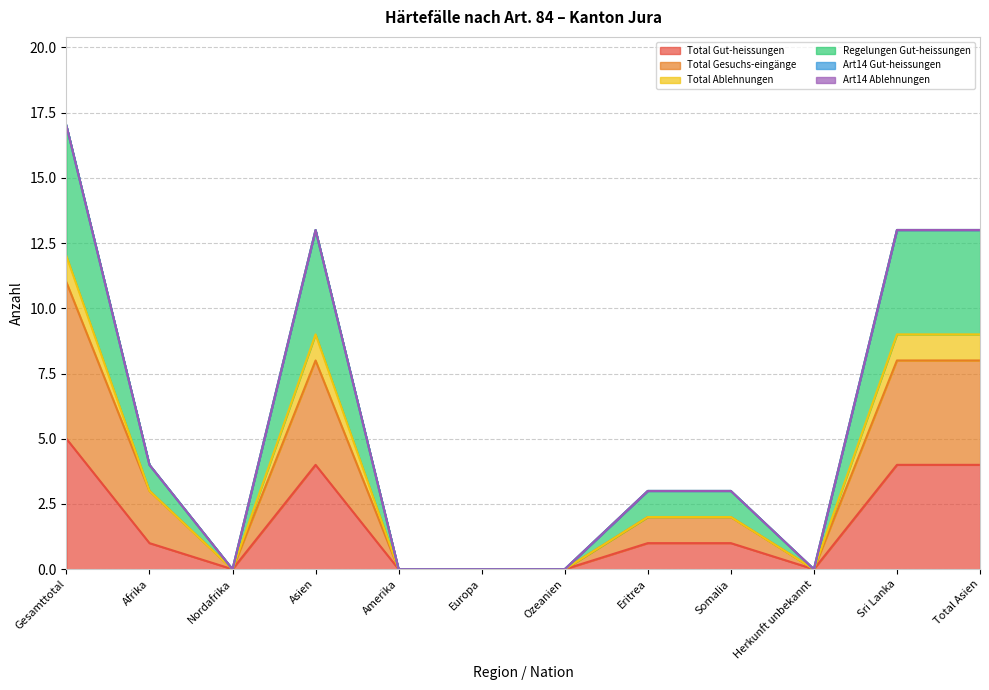

What is the label of the 11th point from the right?

Afrika